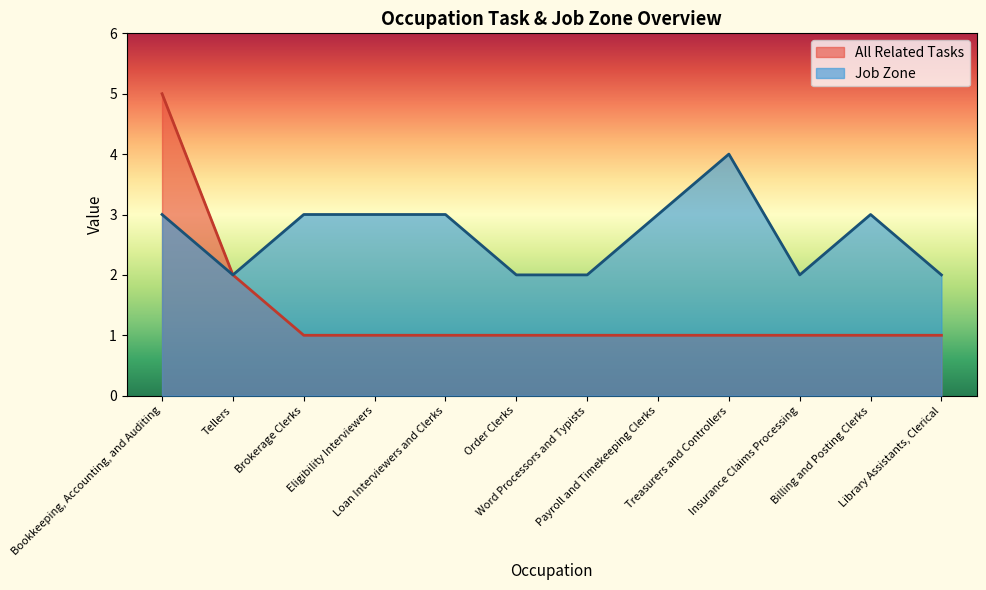

Which series has the largest total across all categories?

Job Zone